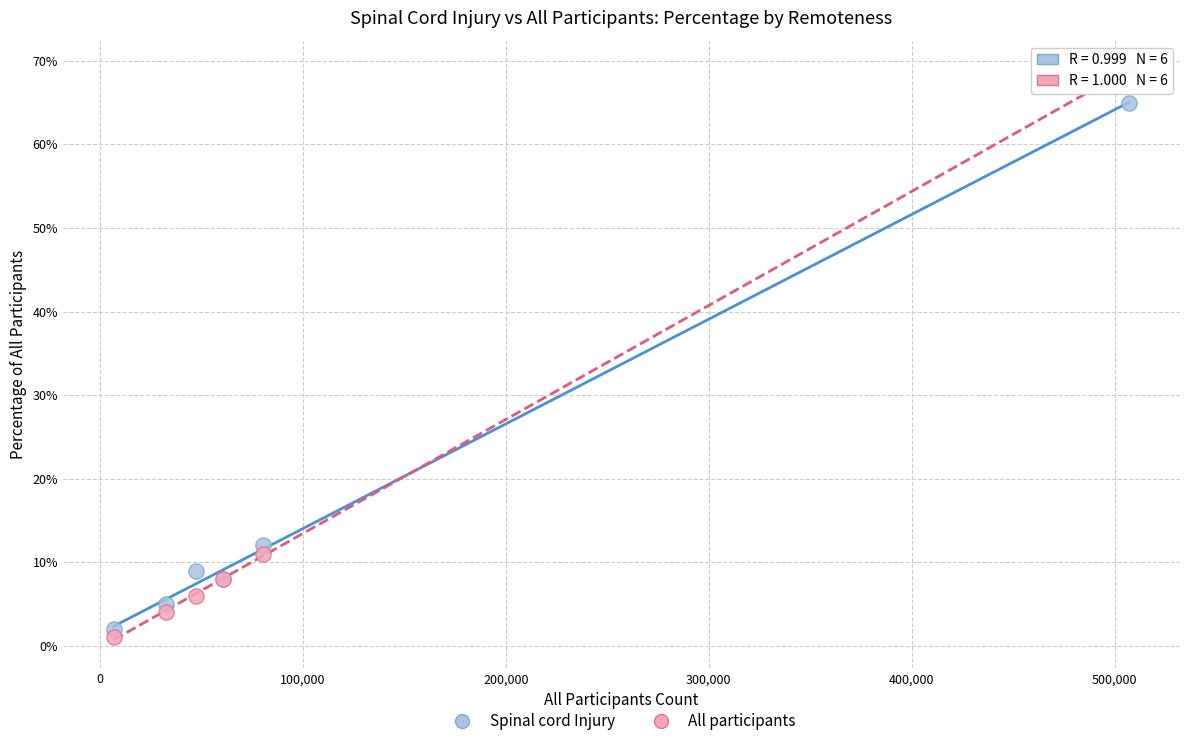

What are all the series names shown in the legend?

Spinal cord Injury, All participants